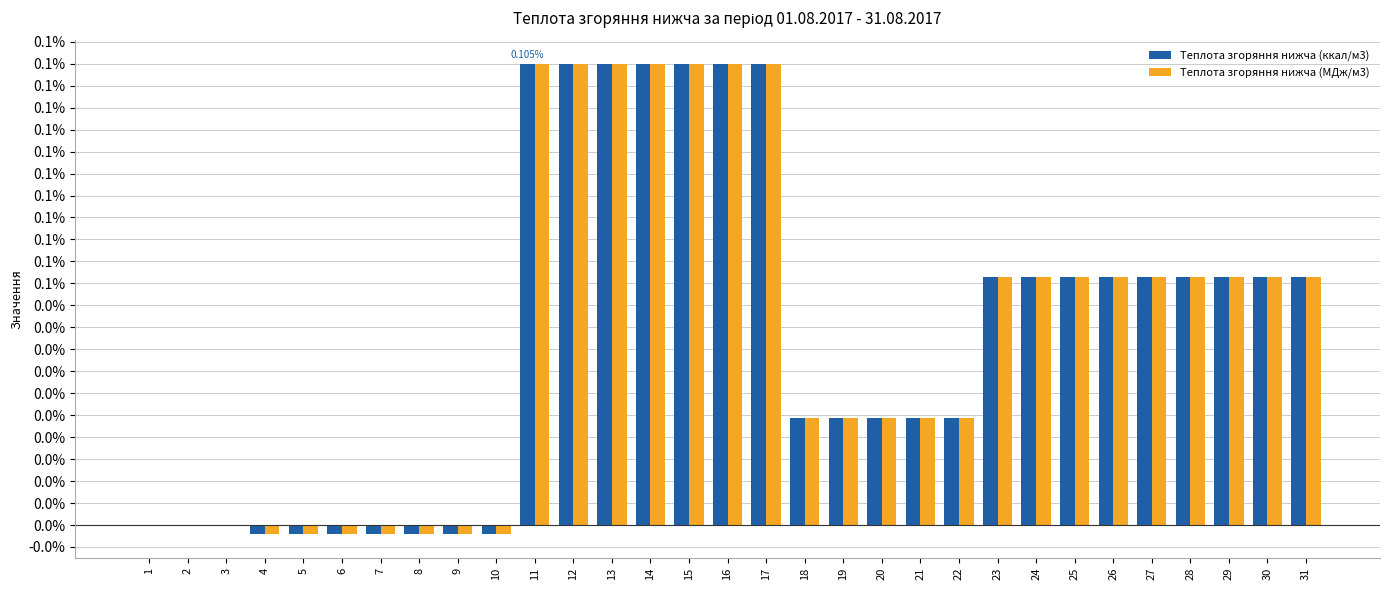

What is the sum of all Теплота згоряння нижча (МДж/м3) values?

1.4